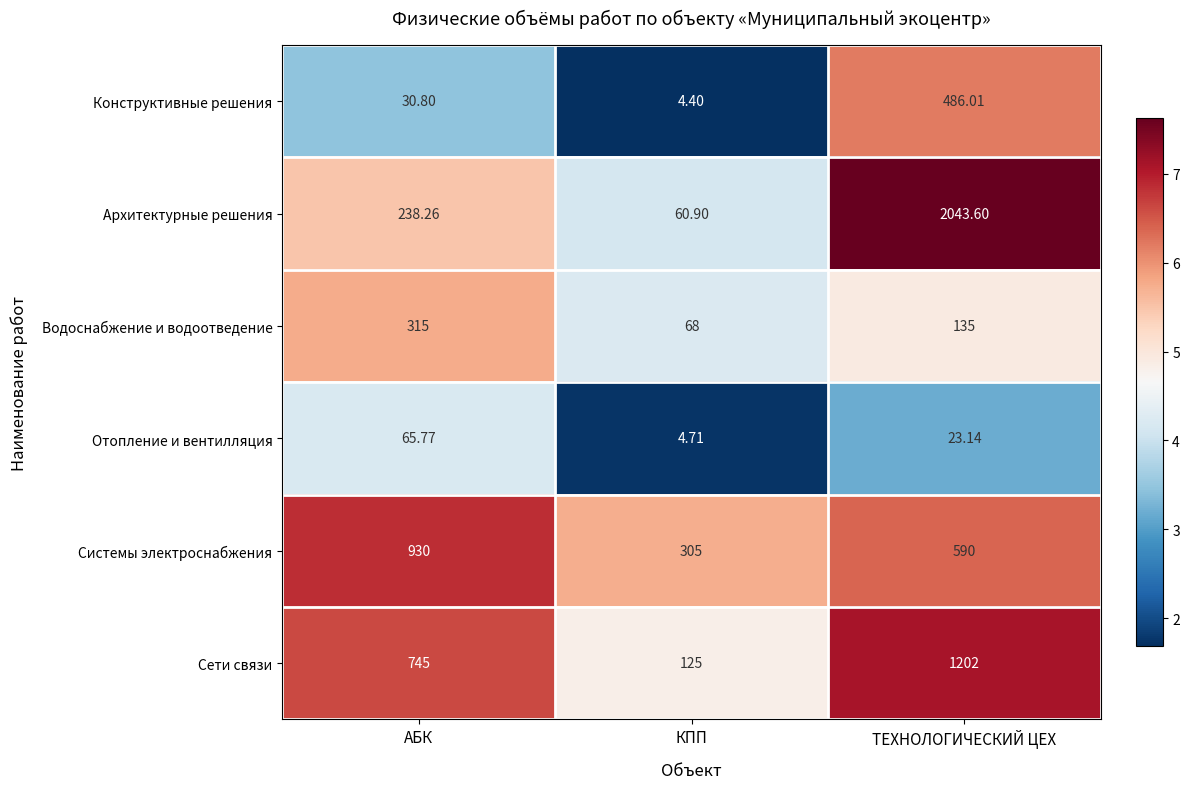

At which label is Сети связи closest to 663?

АБК